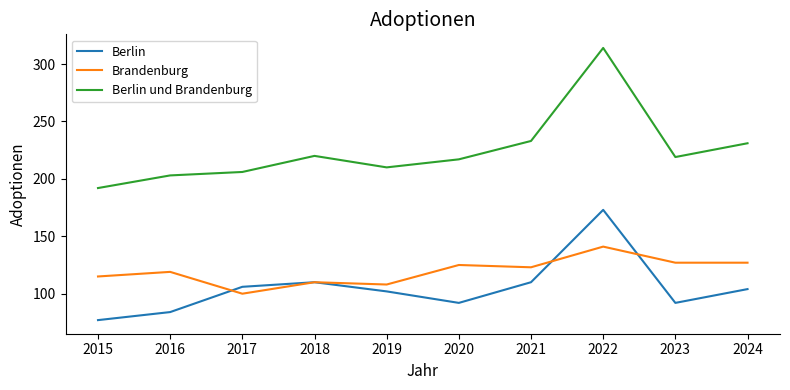

What value does the Brandenburg series have at 2019, to the nearest 10?

110